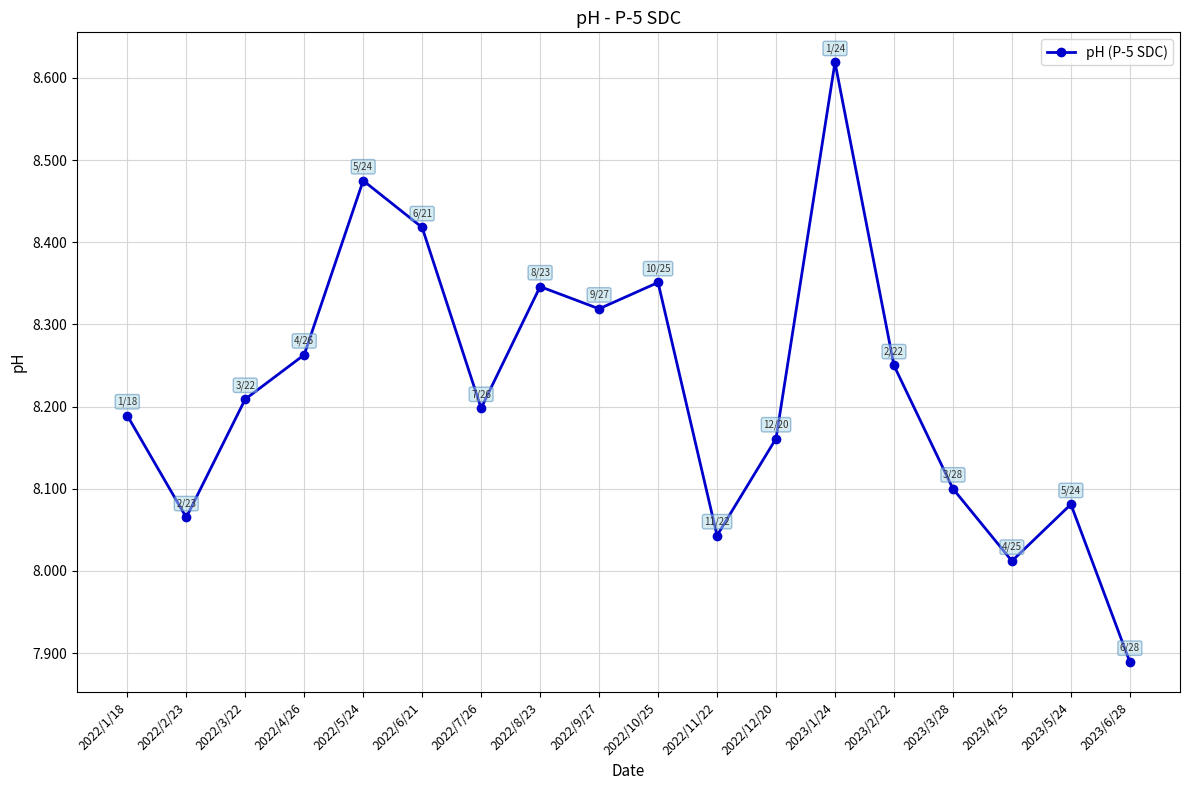

What is the difference between the values at 2022/2/23 and 2023/2/22?

0.2